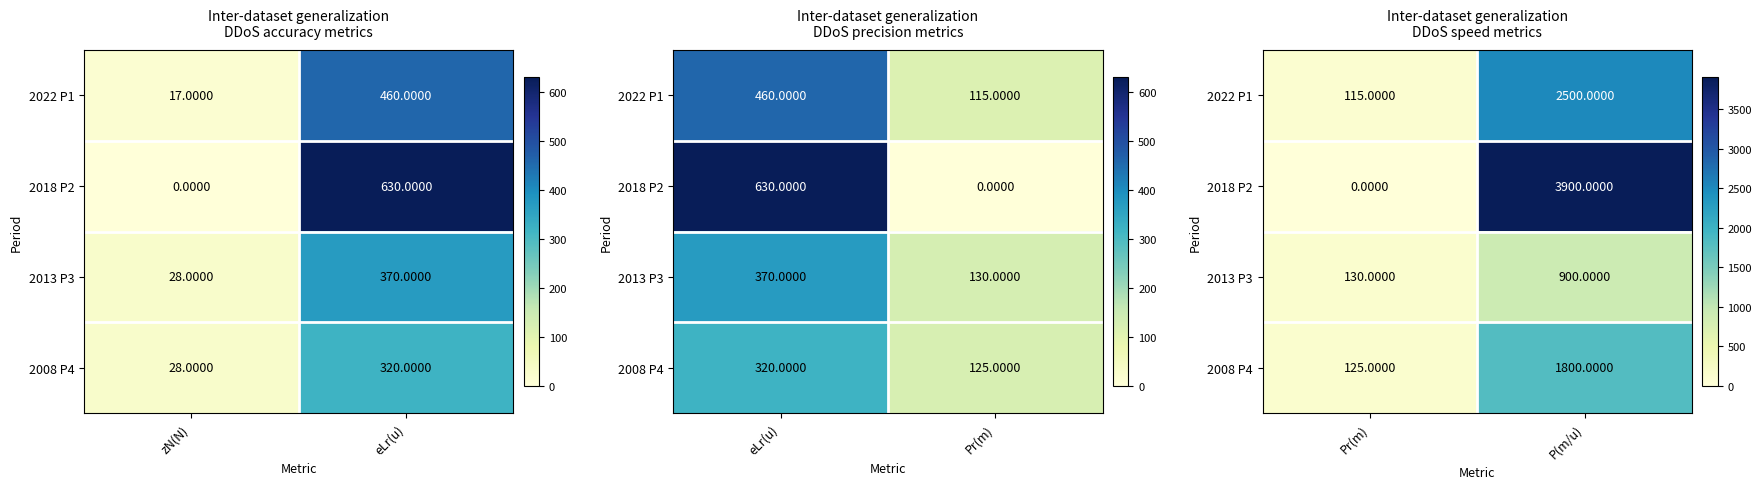

How many 2018 P2 values are between 0 and 3900?

2